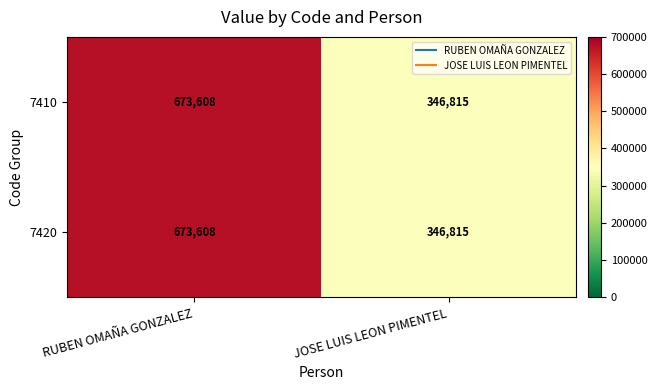

At which category is the sum across all series the highest?

RUBEN OMAÑA GONZALEZ